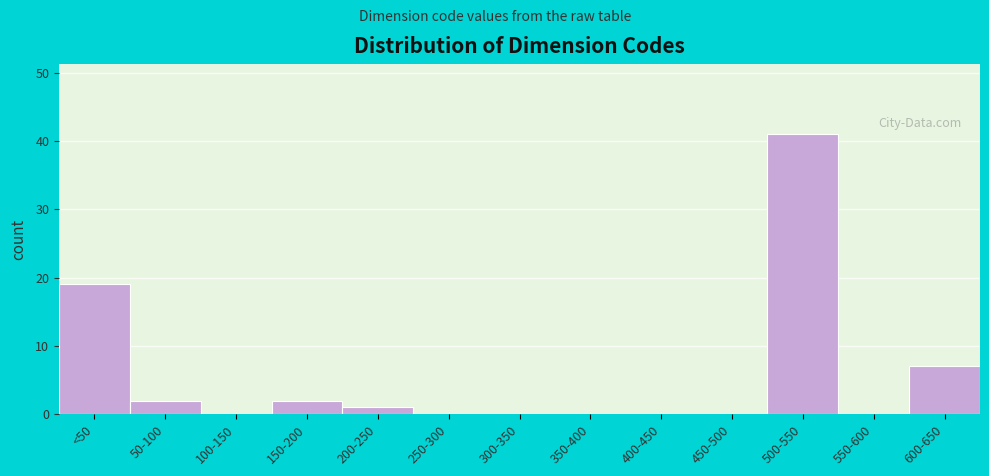

Reading left to right, list all the values displayed in this chart.

<50=19	50-100=2	100-150=0	150-200=2	200-250=1	250-300=0	300-350=0	350-400=0	400-450=0	450-500=0	500-550=41	550-600=0	600-650=7